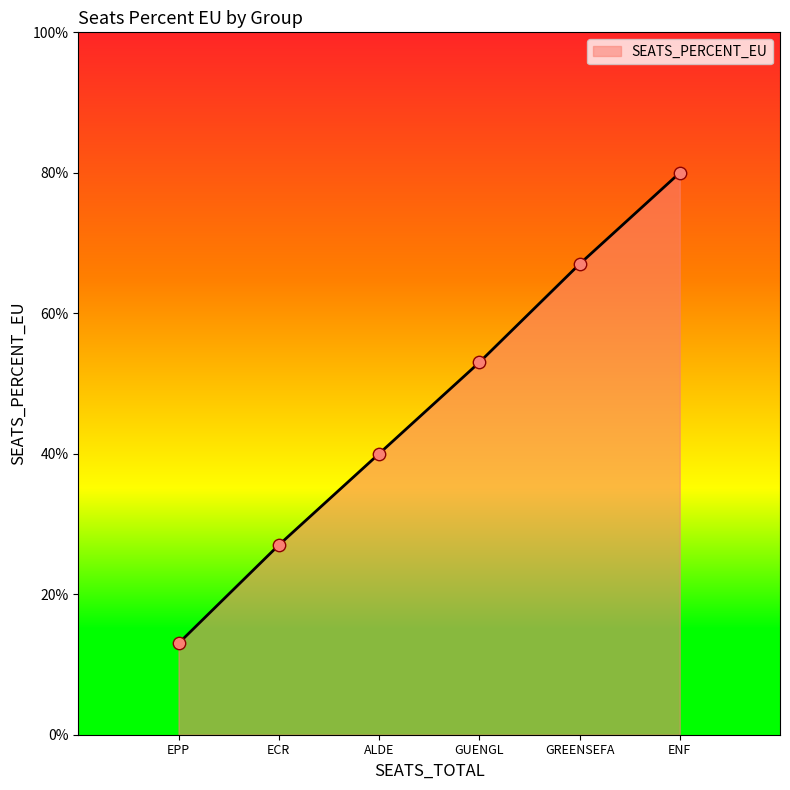

Between ENF and ECR, which is larger?

ENF